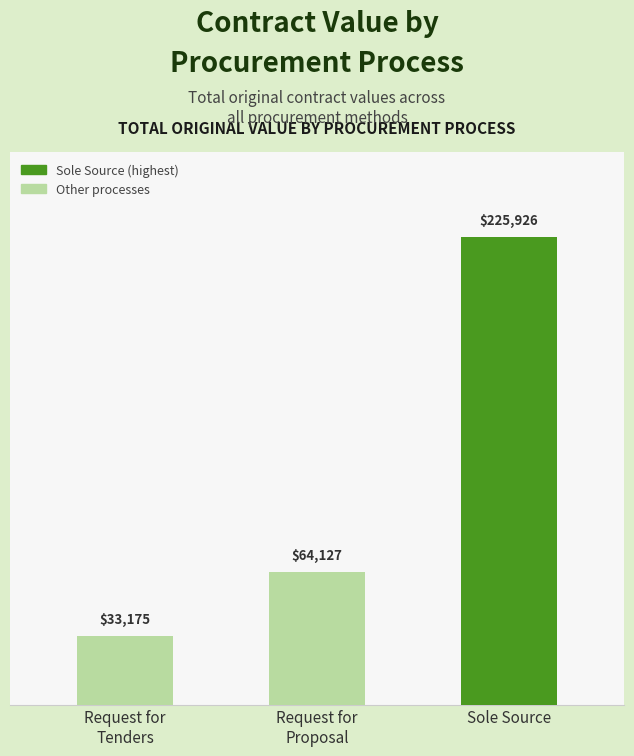

True or false: the data shows 33175.0 at Request for
Tenders.

True